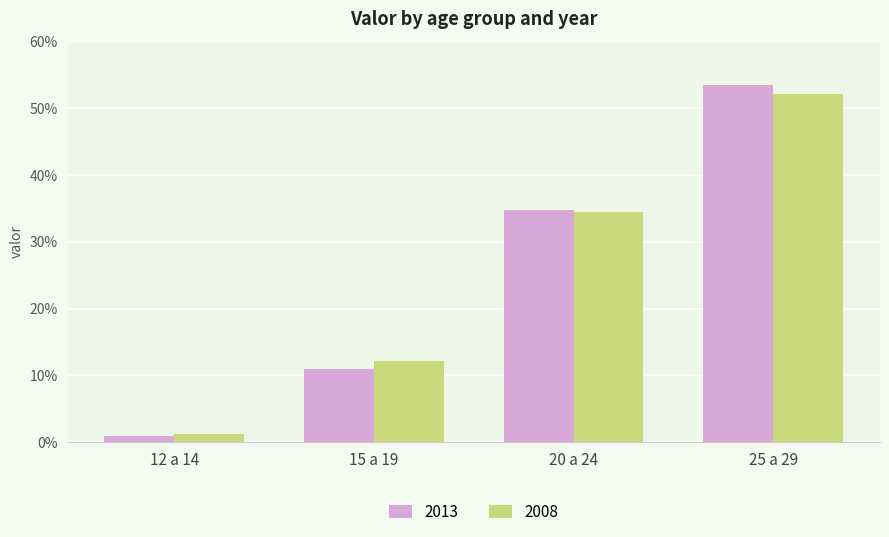

At which category does the chart reach its peak across all series?

25 a 29